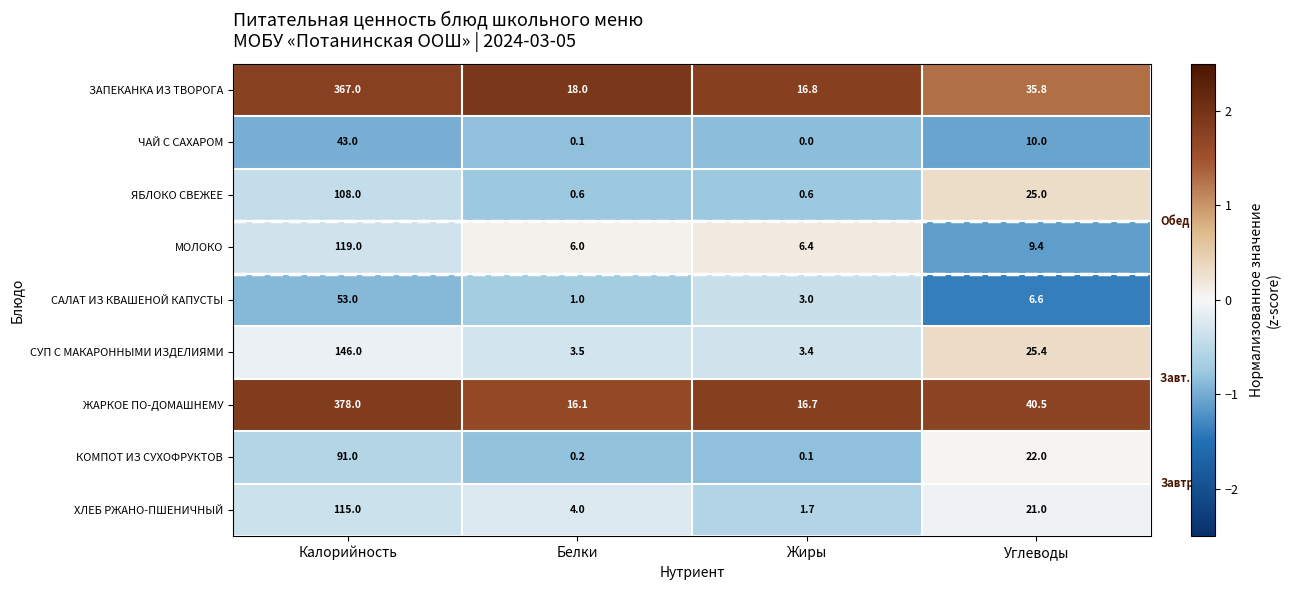

What value does the ЗАПЕКАНКА ИЗ ТВОРОГА series have at Жиры?

16.8